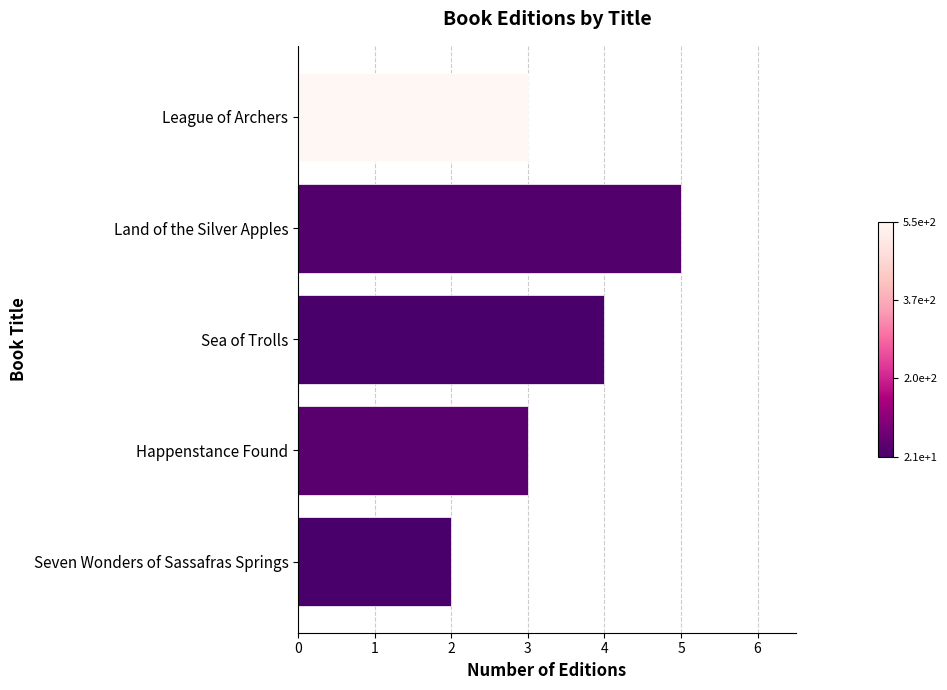

What is the smallest value displayed?

2